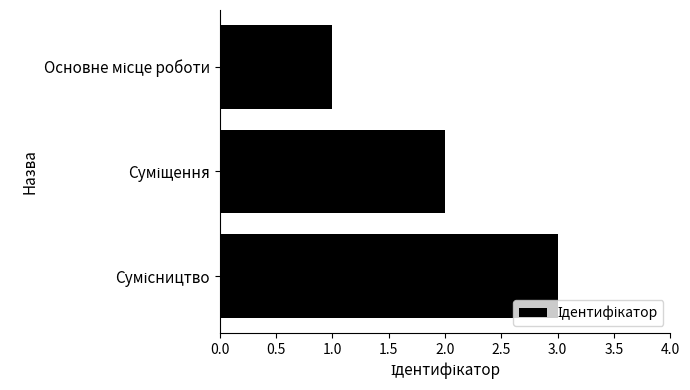

What is the greatest value displayed?

3